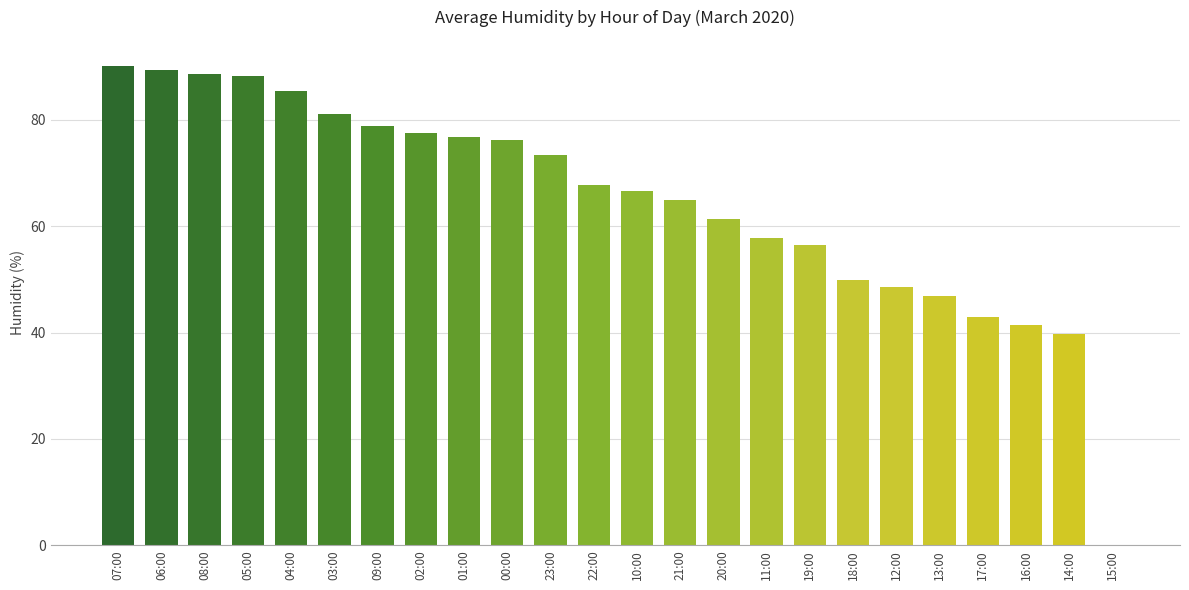

What is the ratio of the value at 18:00 to the value at 13:00?

1.1